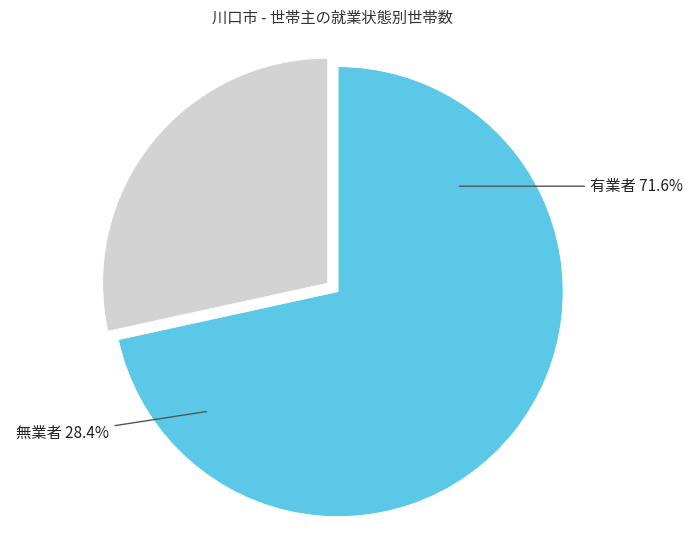

What is the ratio of the value at 有業者 to the value at 無業者?

2.5